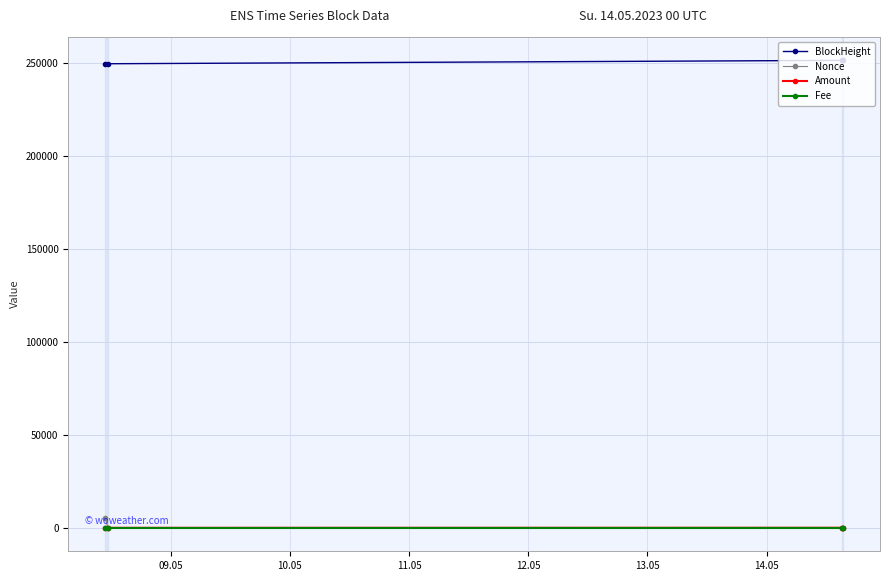

What are all the series names shown in the legend?

BlockHeight, Nonce, Amount, Fee